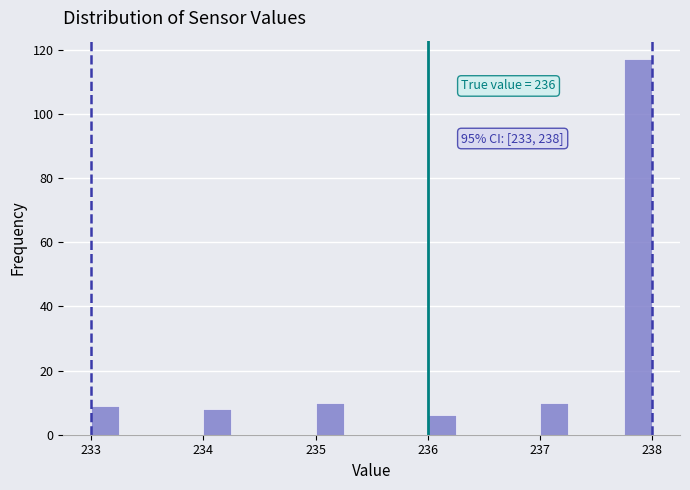

Read against the x-axis, roughly where is the centre of the tallest bar?

237.9